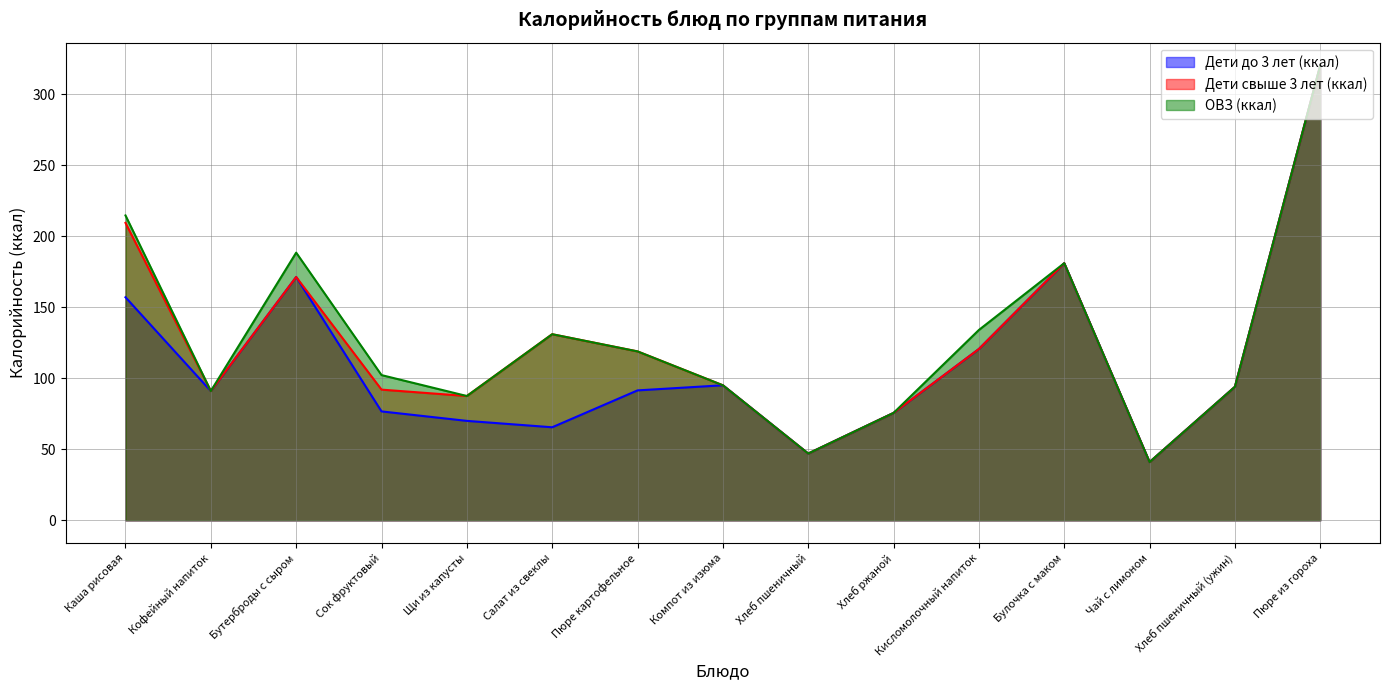

True or false: Дети до 3 лет (ккал) has a value of 31.4 at Компот из изюма.

False